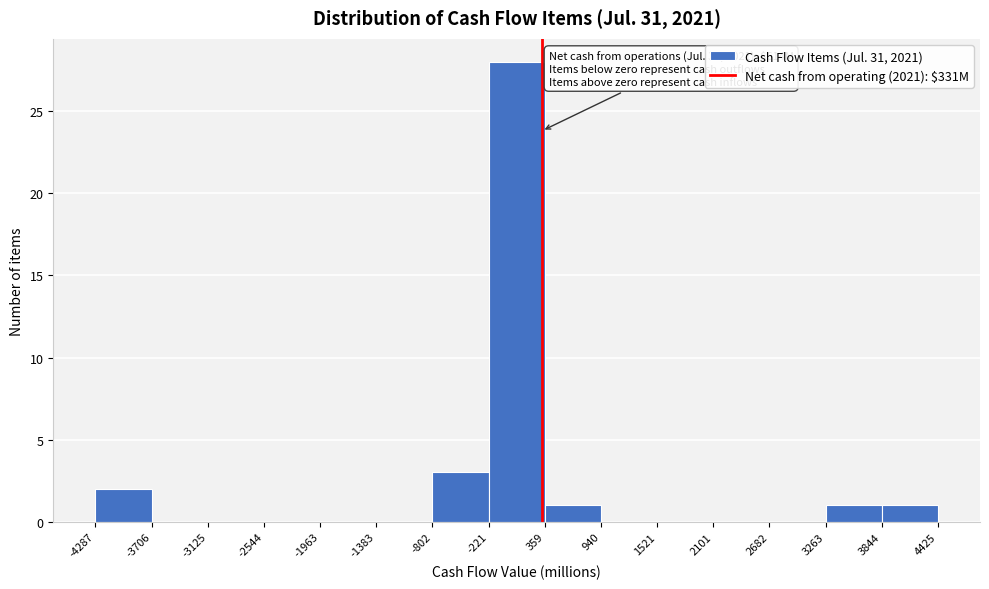

Over which range of the x-axis is the bar tallest?

-221 to 359